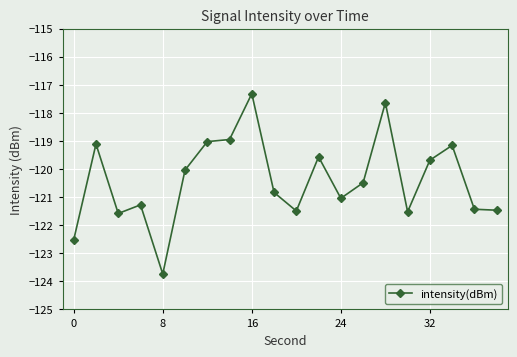

What is the value of the 4th point from the left?

-121.3